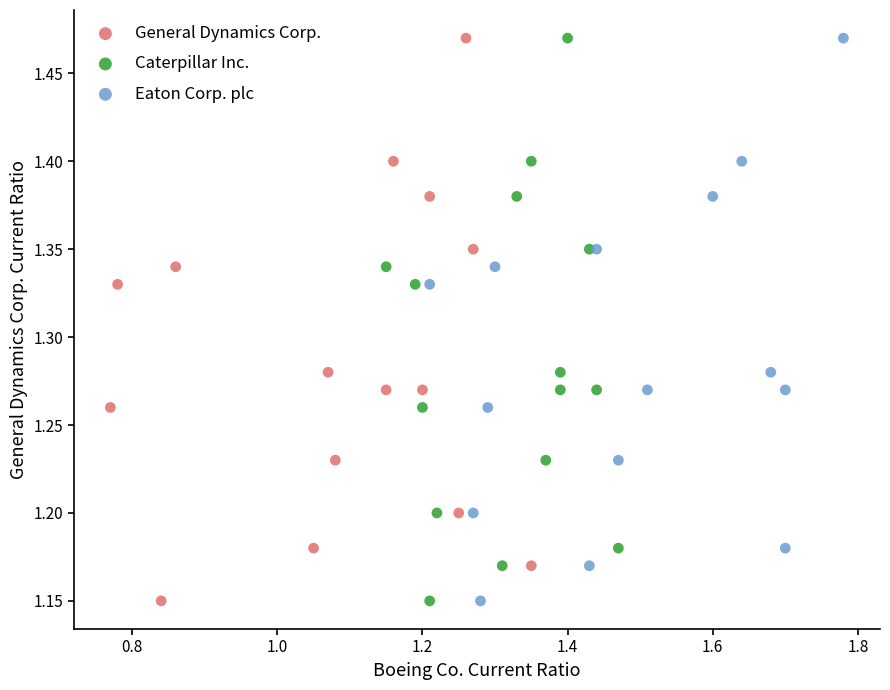

What are all the series names shown in the legend?

General Dynamics Corp., Caterpillar Inc., Eaton Corp. plc